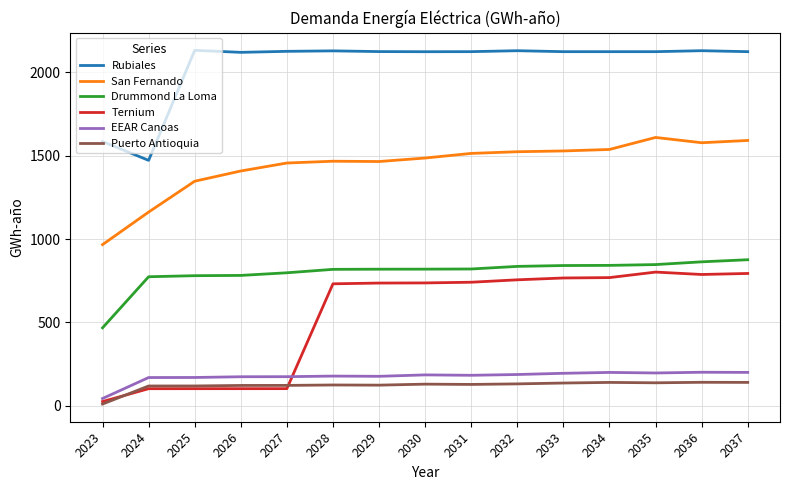

True or false: Ternium and Rubiales intersect in this chart.

False